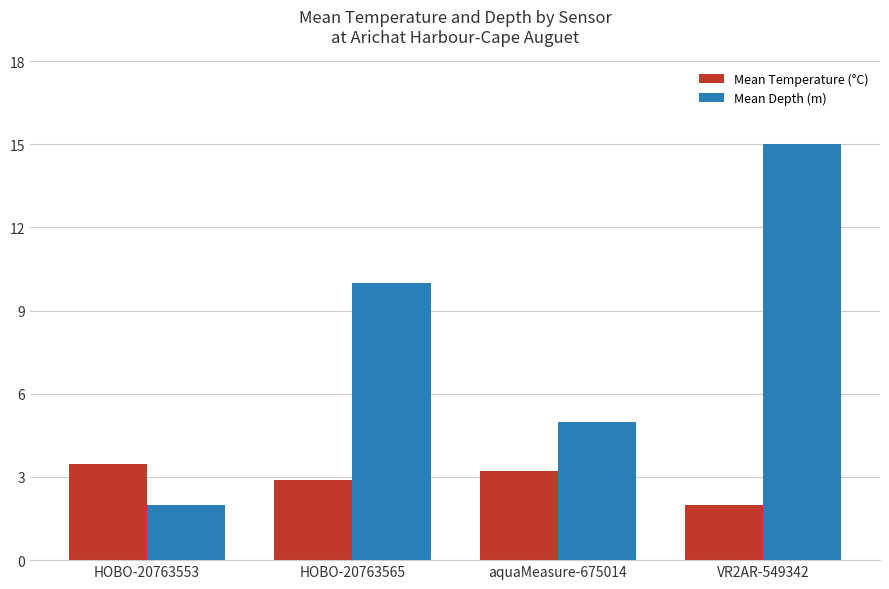

Which series has the largest range (max minus min)?

Mean Depth (m)